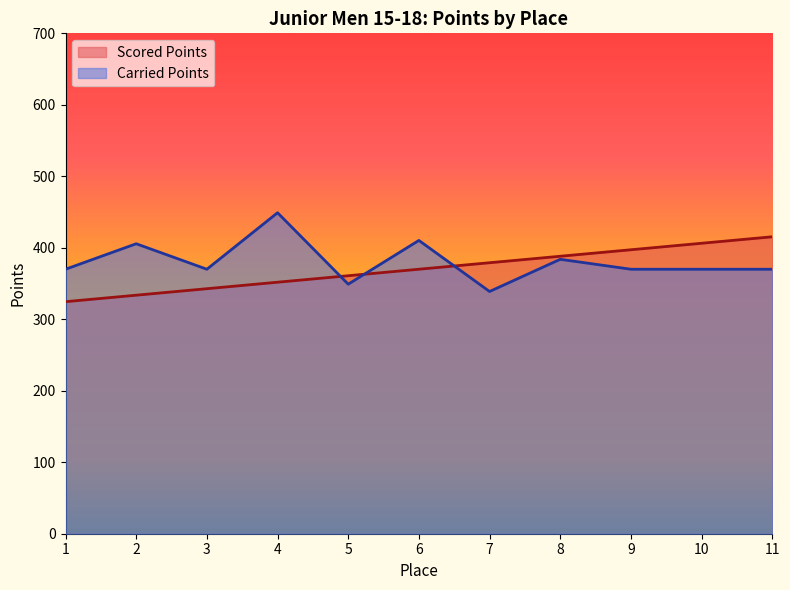

What value does the Scored Points series have at 7?

379.1